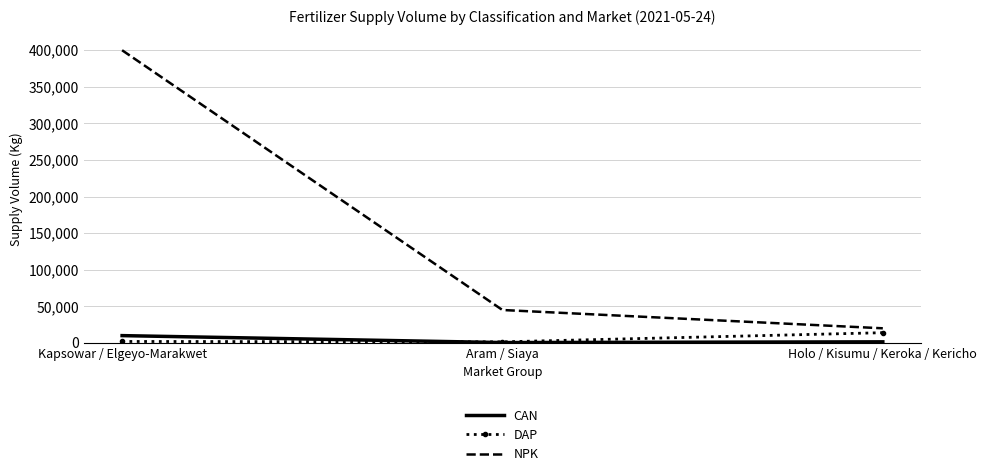

What is the maximum value shown in the chart?

400000